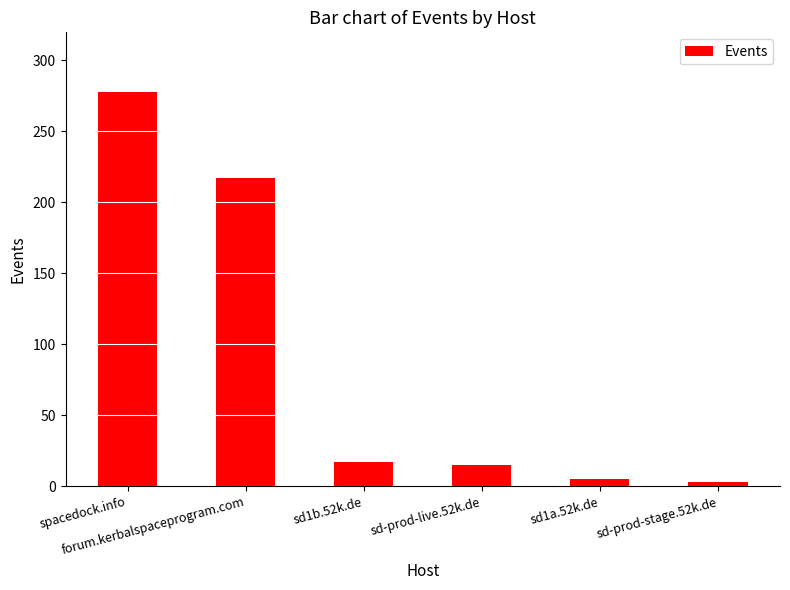

What is the greatest value displayed?

278